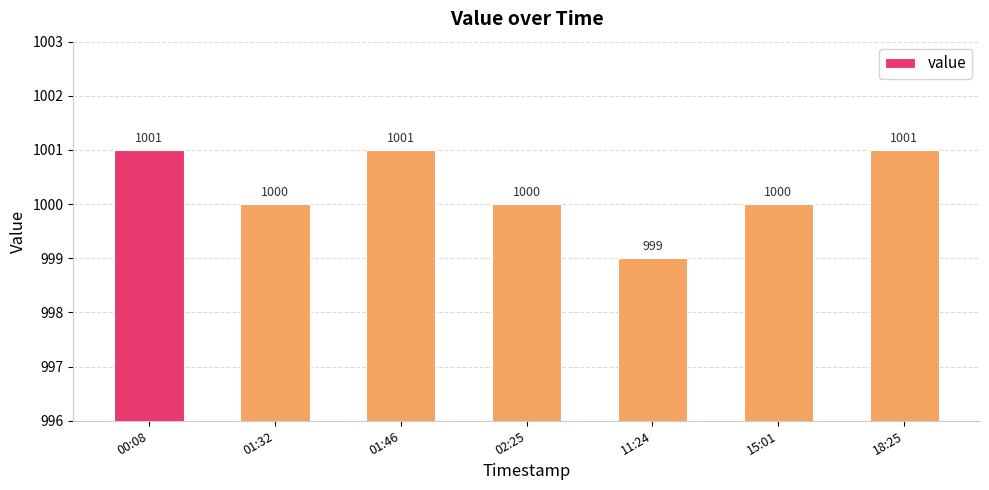

What is the difference between the values at 11:24 and 01:32?

1